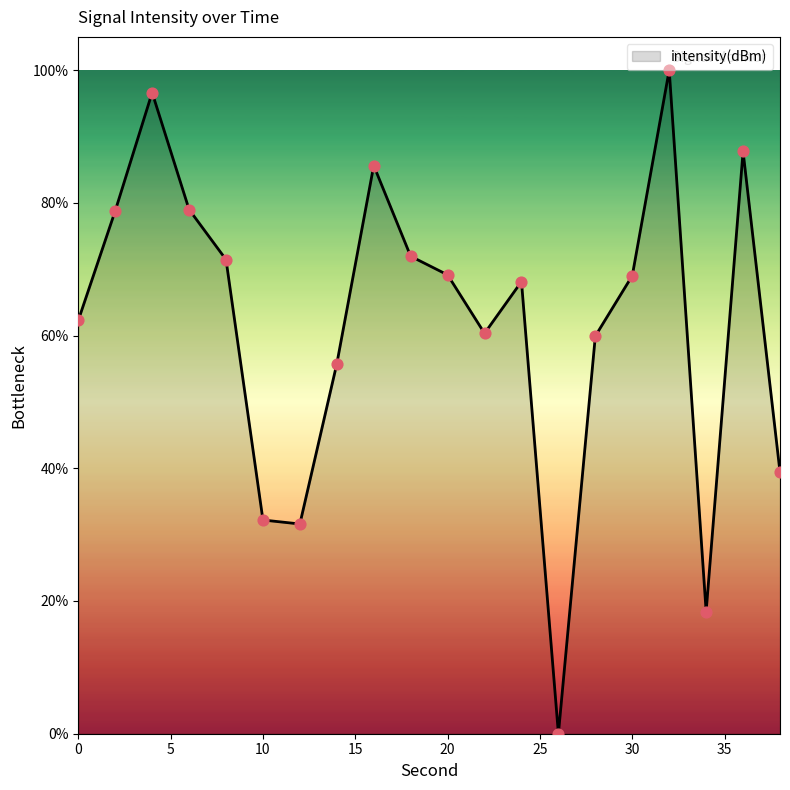

What is the maximum value shown in the chart?

100.0